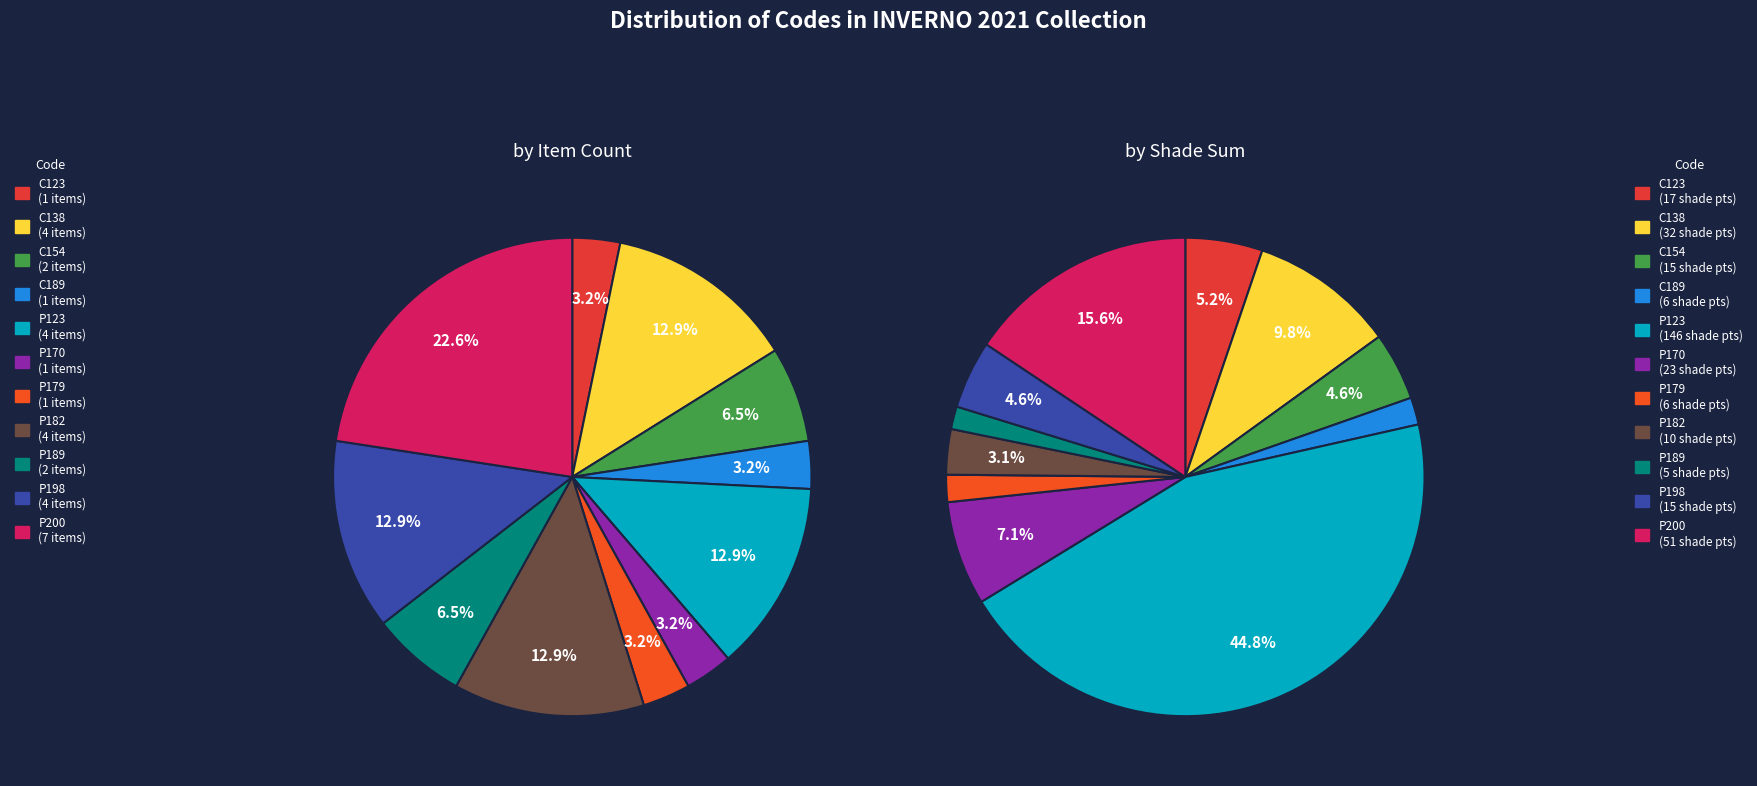

Combined, do C138 and C154 account for over 50%?

No